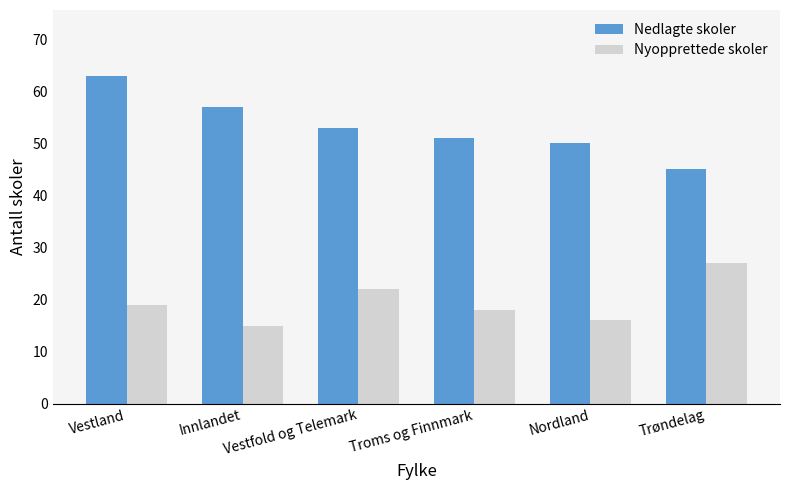

Rank the series at Vestland from lowest to highest value.

Nyopprettede skoler, Nedlagte skoler